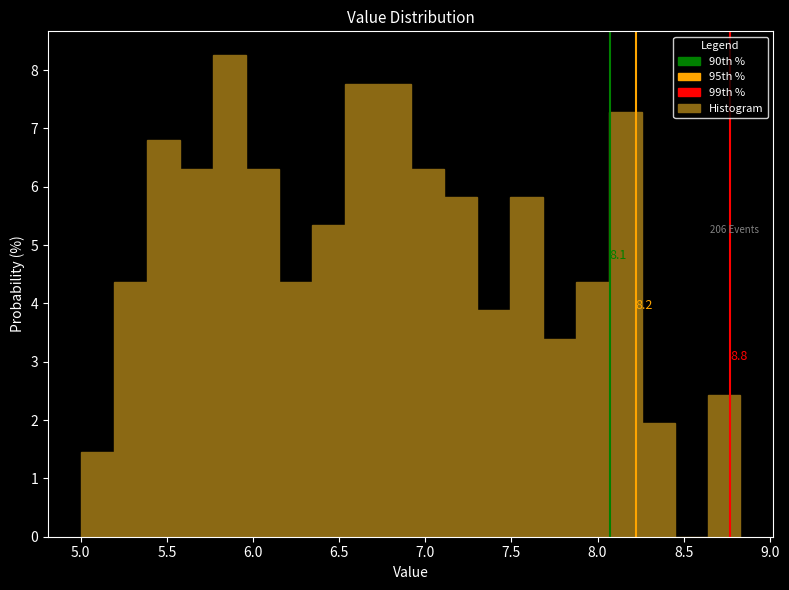

Around what value on the x-axis is the tallest bar? Give the approximate position of its centre, as read against the axis.

5.85